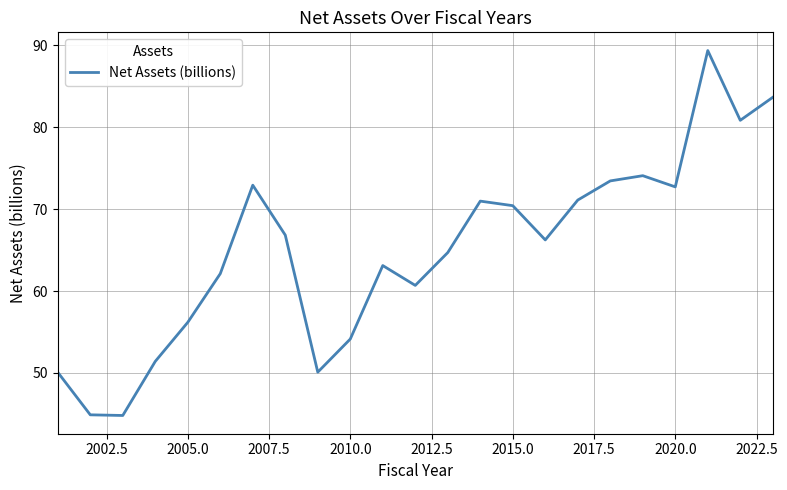

What is the smallest value displayed?

44.8